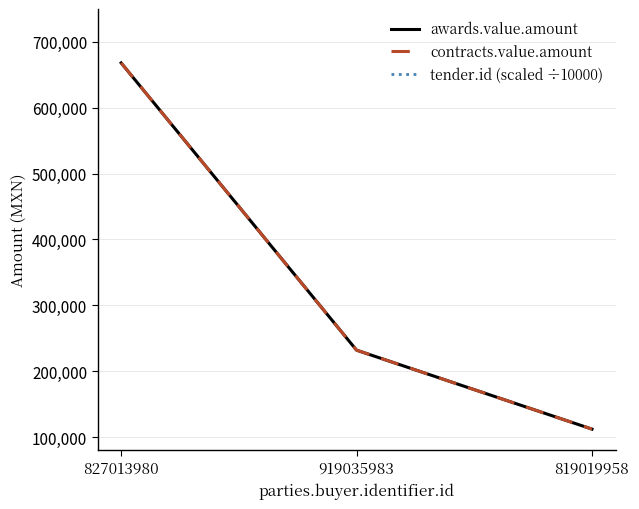

How many values in the contracts.value.amount series exceed 231923?

2